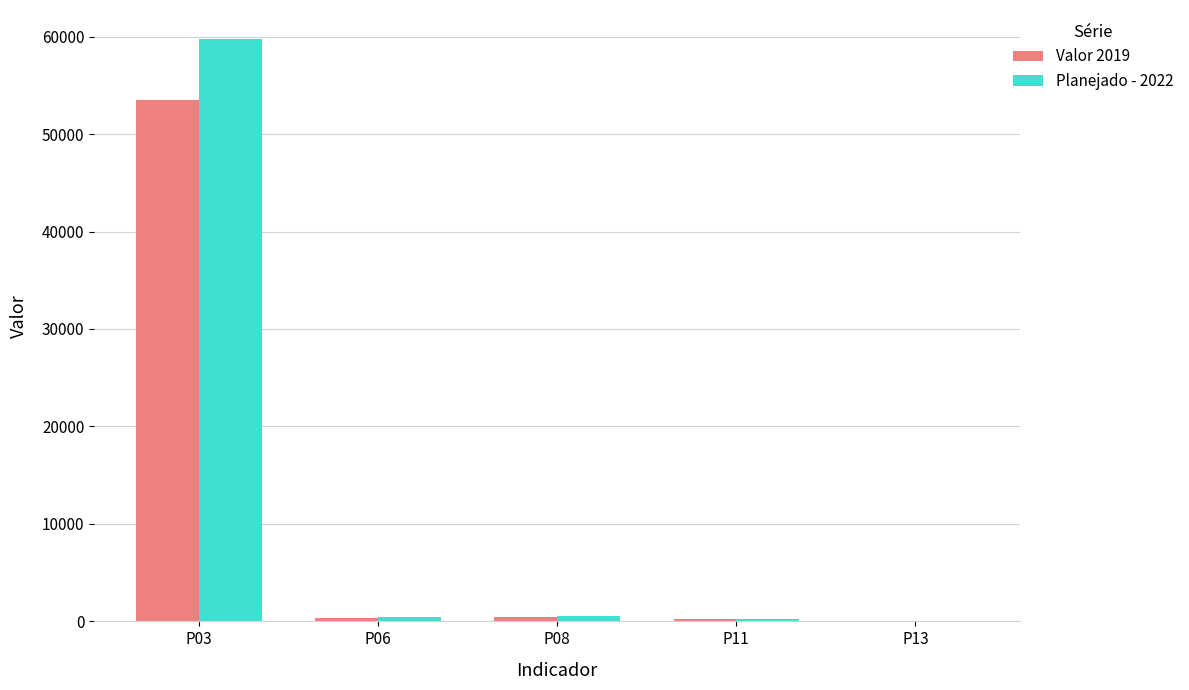

At which category is the sum across all series the highest?

P03